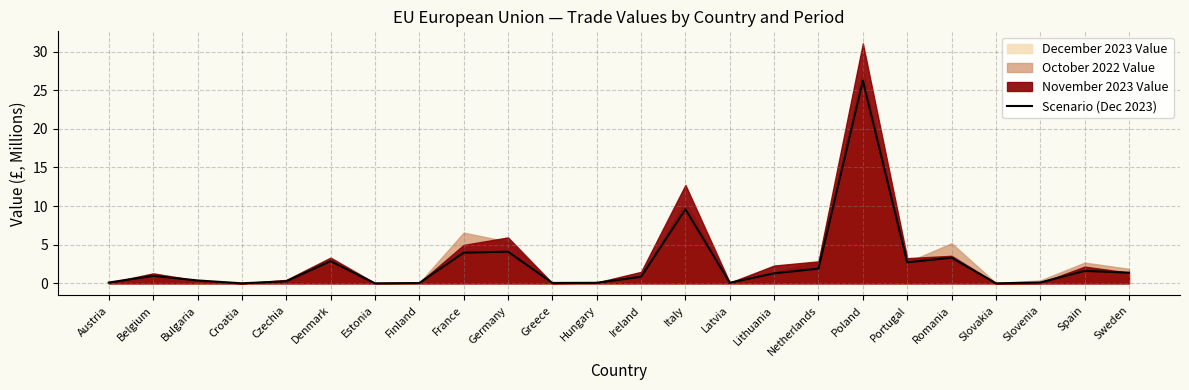

How many interior local valleys (lower than both neighbors) does the data have?

6